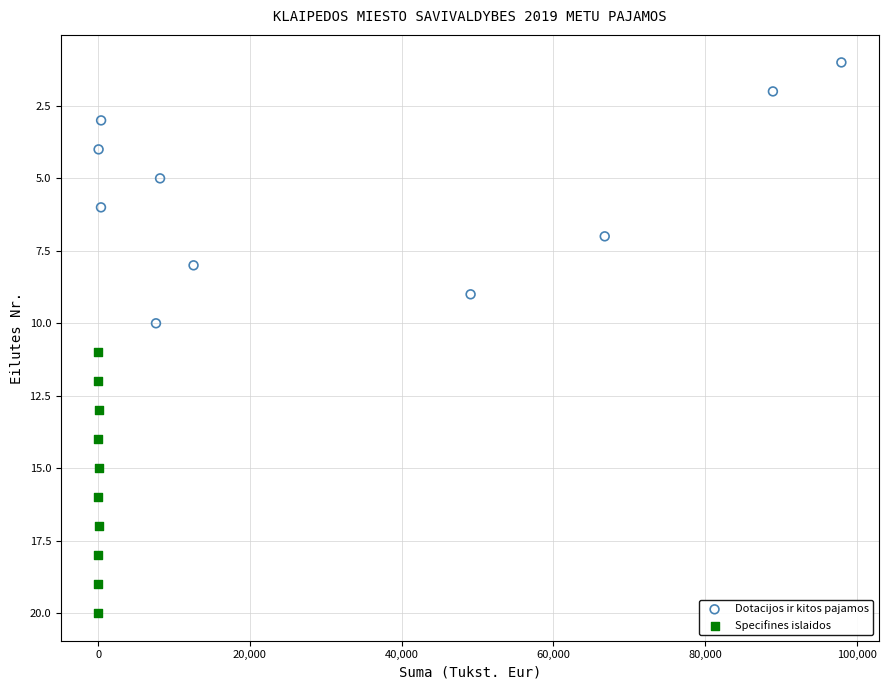

Which series contains the highest Y value?

Specifines islaidos